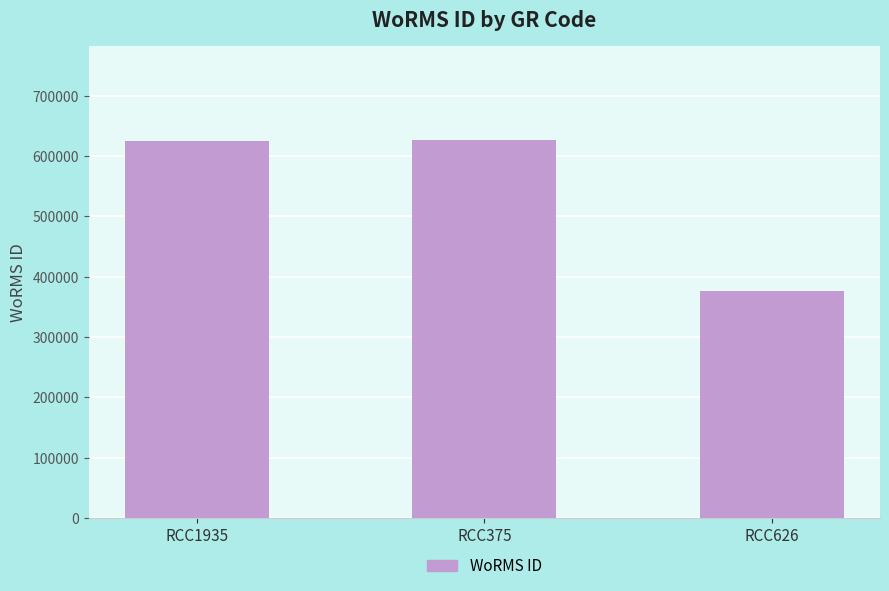

Is it true that the value at RCC1935 is 624507?

True